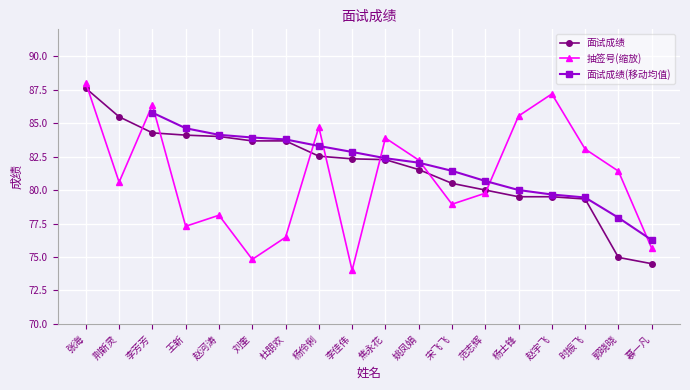

The value of 面试成绩 at 姚凤娟 is 81.5. True or false?

True